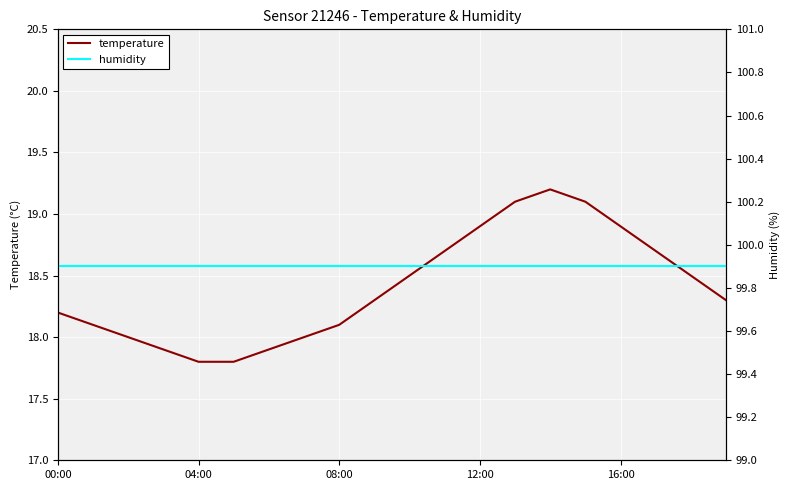

True or false: temperature and humidity intersect in this chart.

False